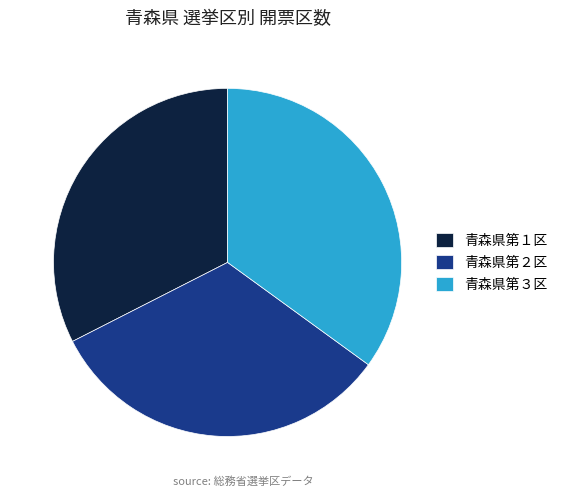

Which category has the biggest portion of the pie?

青森県第３区